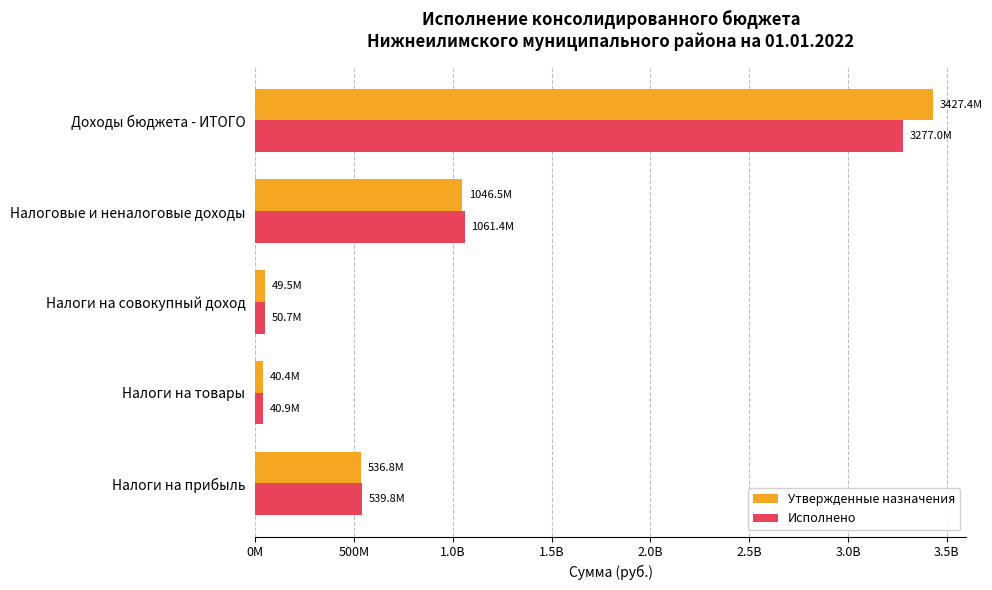

Reading left to right, transcribe all the data shown in this chart.

Утвержденные назначения: 536803328.0	40379060.0	49540650.0	1046468722.6	3427353372.6
Исполнено: 539847518.9	40885775.8	50743161.4	1061448403.0	3277026519.1